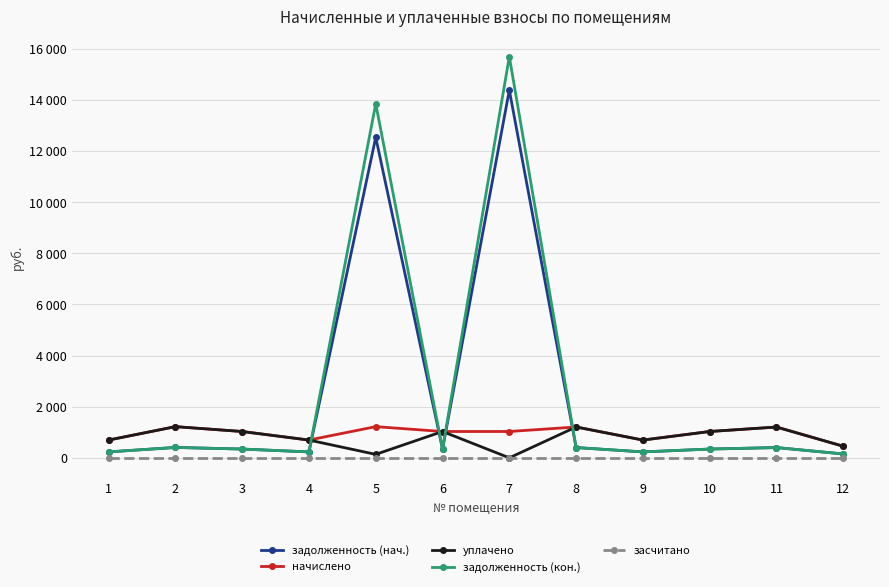

What are all the series names shown in the legend?

задолженность (нач.), начислено, уплачено, задолженность (кон.), засчитано